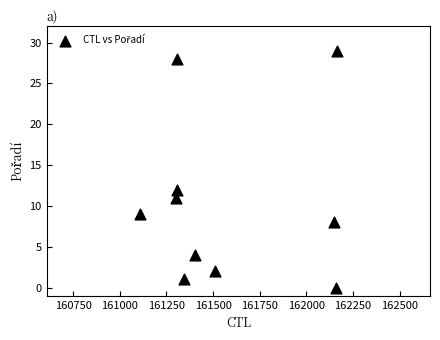

What is the range of Y values (max minus min)?

29